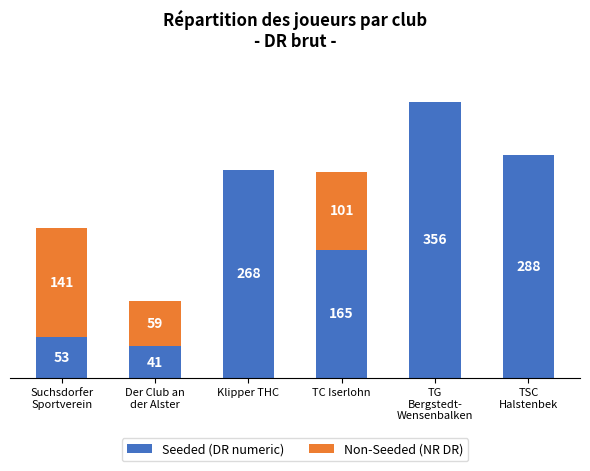

At which label is Seeded (DR numeric) closest to 198?

TC Iserlohn